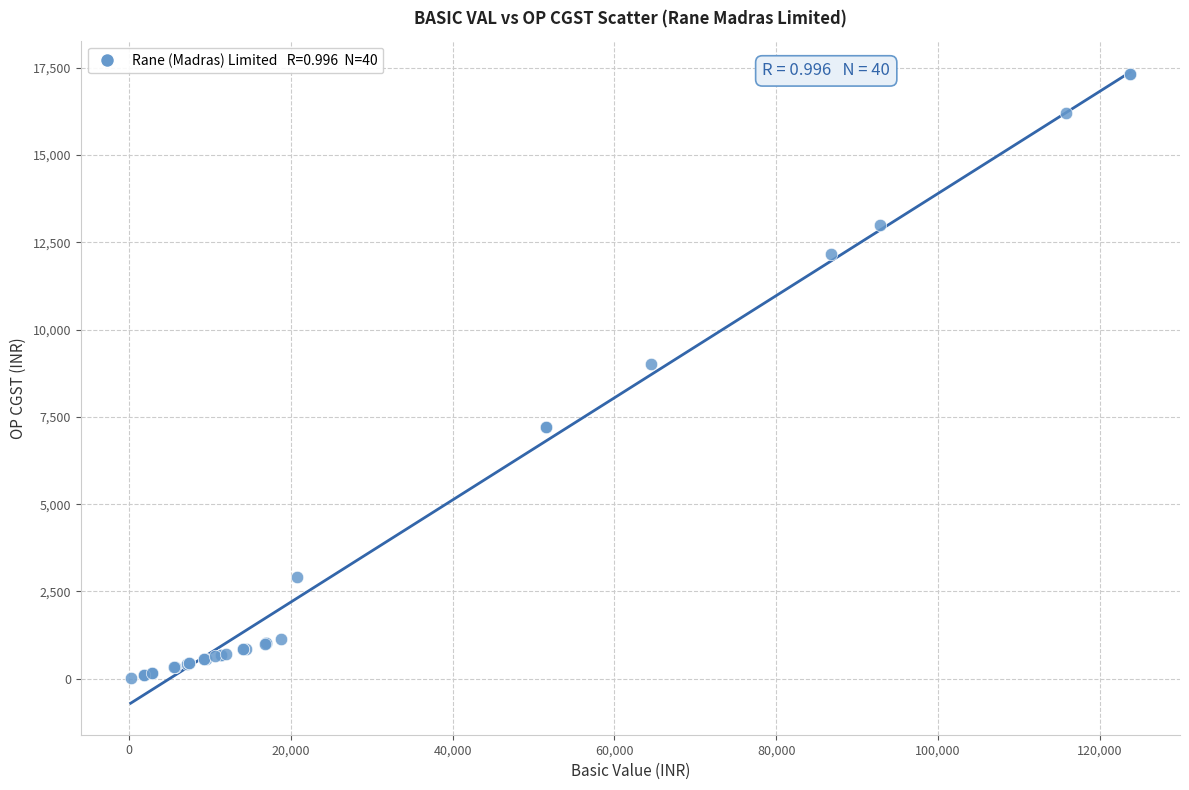

What Y value in the scatter plot is closest to 8667?

9025.1